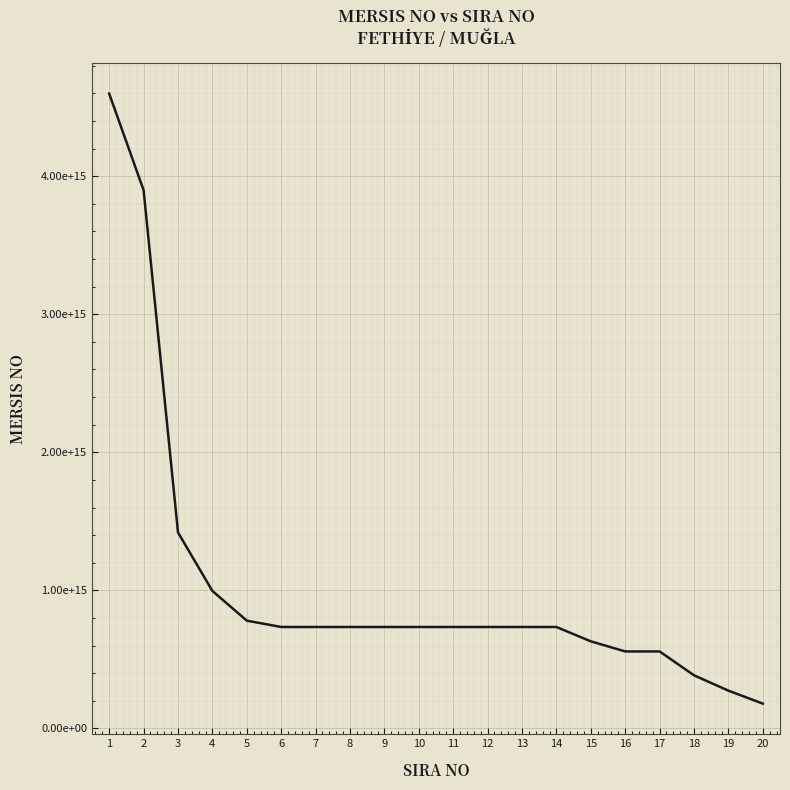

Reading right to left, extract all data points from this chart.

180001484500012	274002513700012	385052792100013	558000101000001	558001288700015	631163272000001	735005264700010	735007011600011	735008189600018	735008711400017	735010674000014	735010889100024	735013135600015	735013362200013	735013374300017	781013513900019	996004482900012	1419875524600013	3898692890200015	4597669695600013